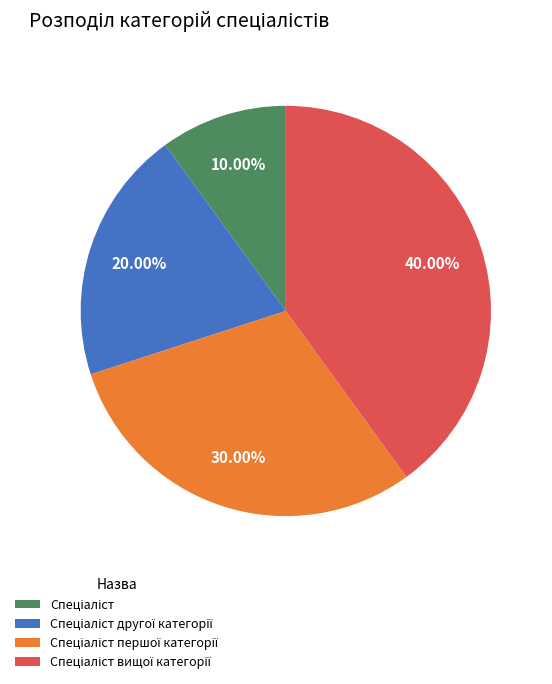

Count the number of slices in the pie.

4